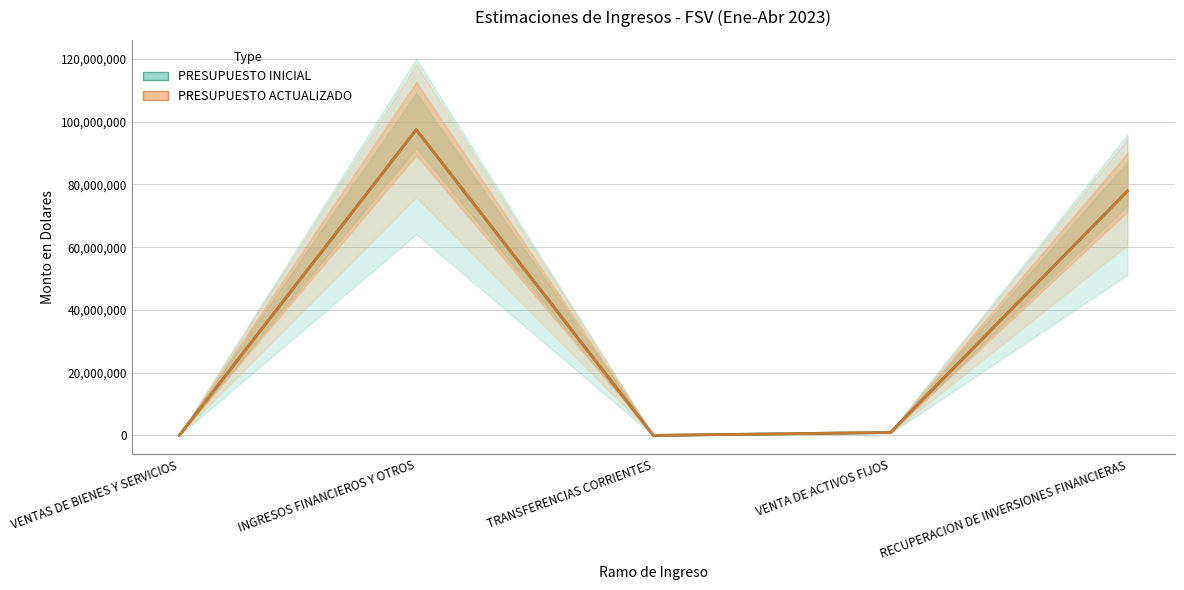

Is the value of PRESUPUESTO ACTUALIZADO at VENTAS DE BIENES Y SERVICIOS greater than the value of PRESUPUESTO INICIAL at VENTA DE ACTIVOS FIJOS?

No